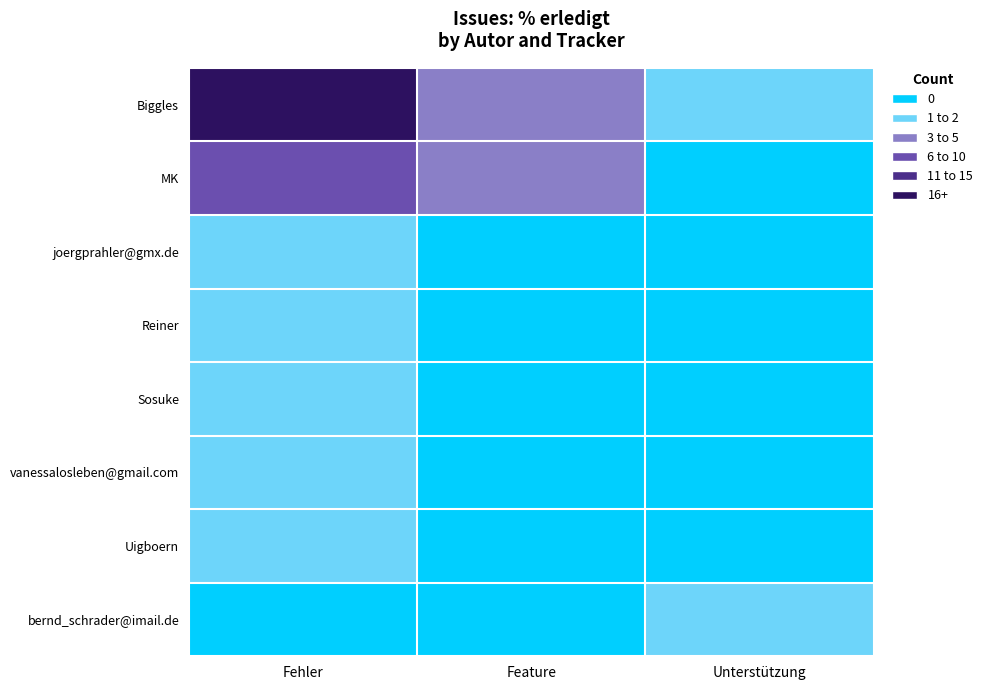

What is the spread (max minus min) of values at Fehler?

20